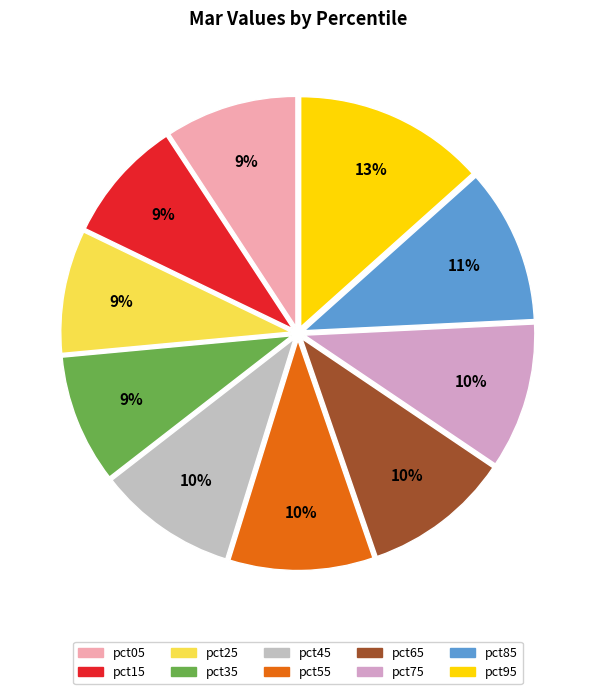

Rank the categories by value from highest to lowest.

pct95, pct85, pct65, pct75, pct55, pct45, pct05, pct35, pct25, pct15